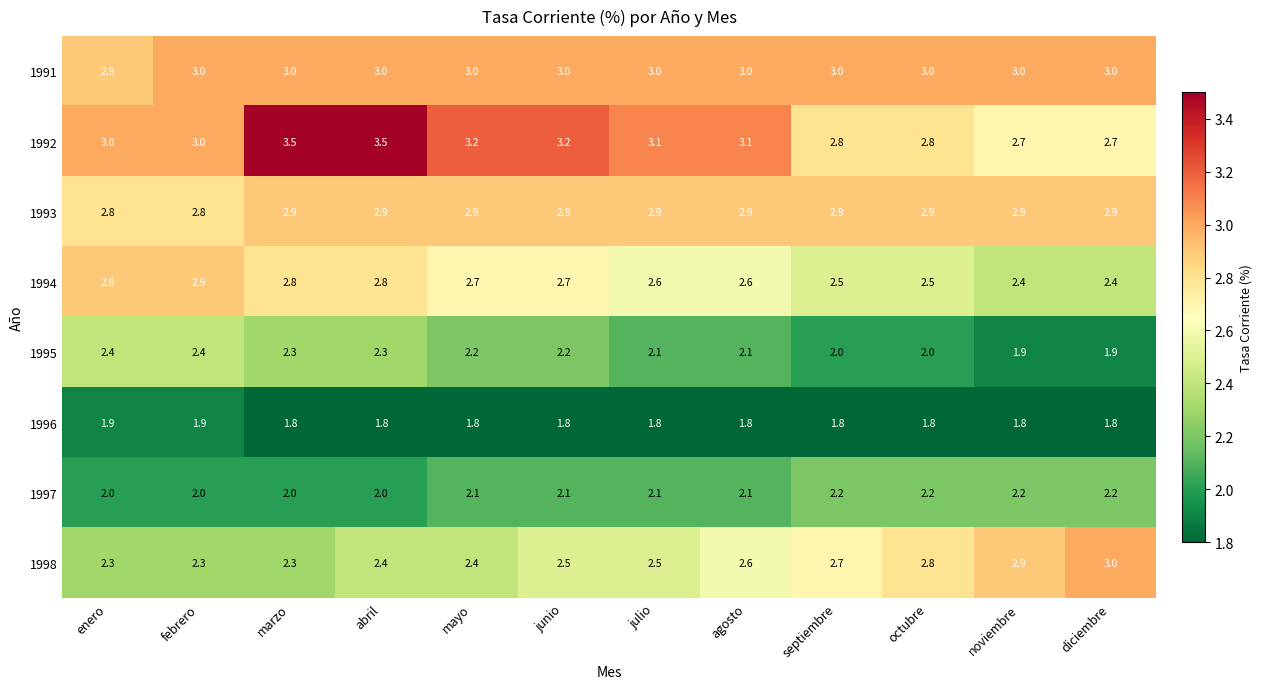

True or false: 1996 has a value of 1.8 at julio.

True